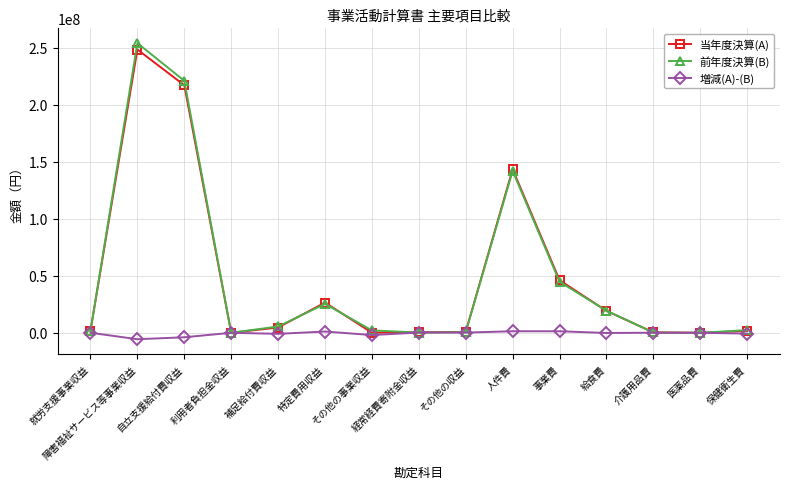

What is the maximum value shown in the chart?

253893763